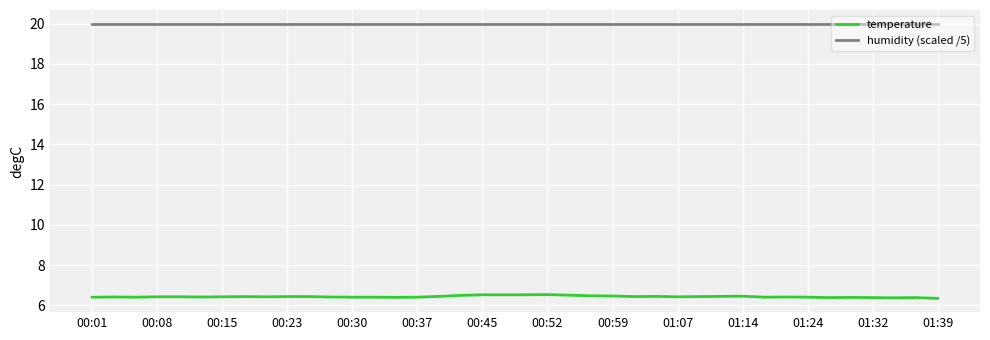

Which series has the widest spread of values?

temperature